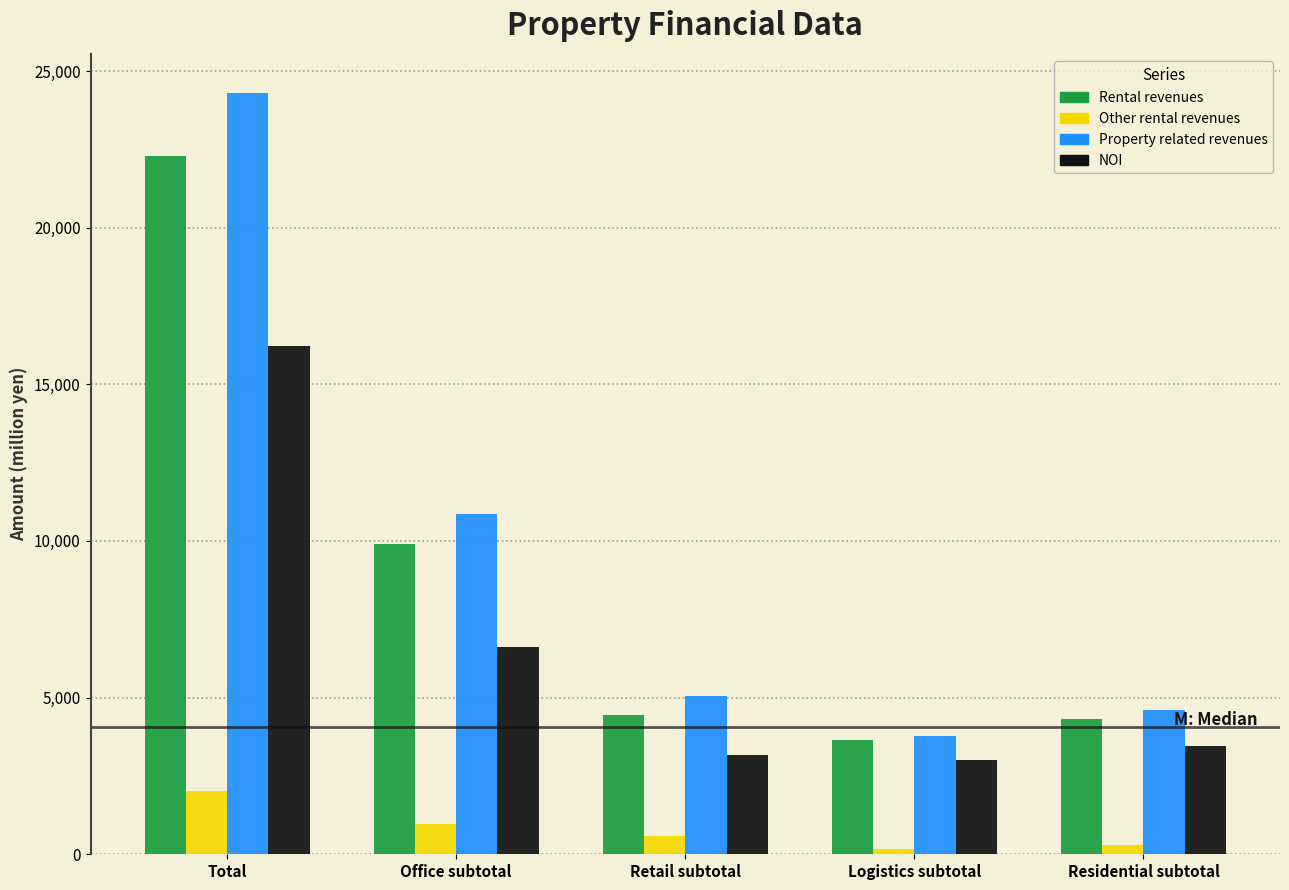

Reading left to right, what are all the values shown in this chart?

Rental revenues: 22286.4	9893.0	4456.0	3632.0	4304.0
Other rental revenues: 2026.2	964.0	599.0	158.0	303.0
Property related revenues: 24312.6	10858.0	5055.0	3790.0	4607.0
NOI: 16237.4	6600.0	3174.0	3015.0	3447.0